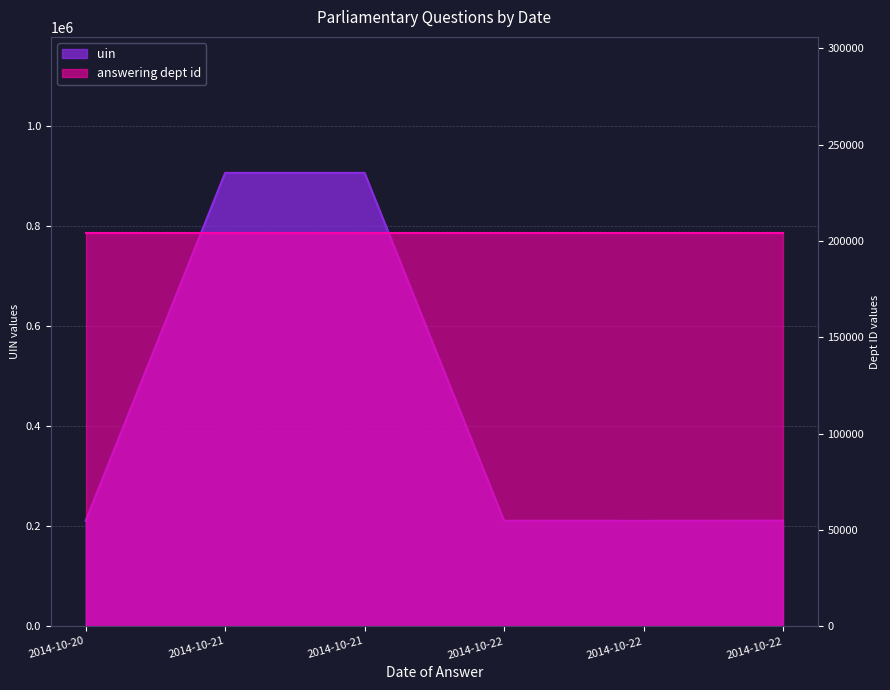

How many interior local valleys (lower than both neighbors) does the data have?

1